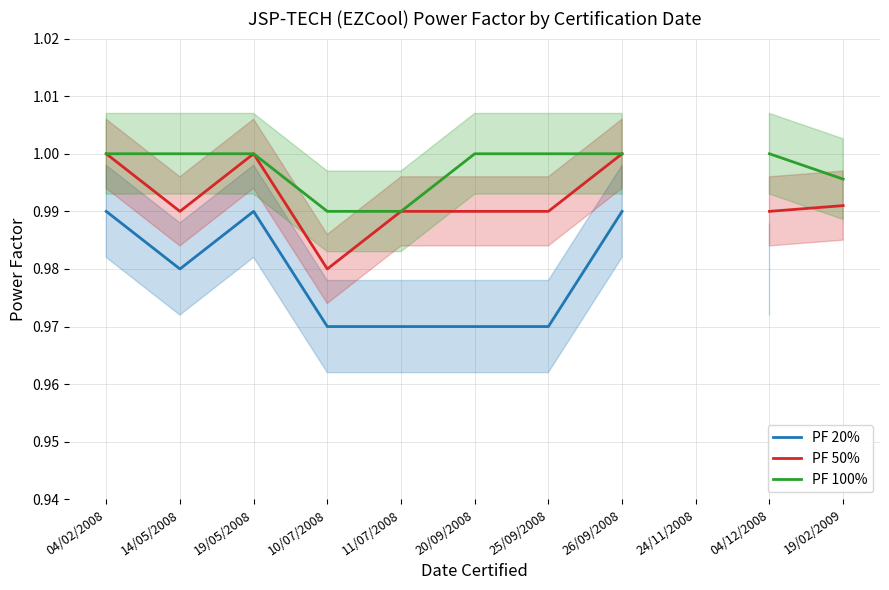

Between 04/12/2008 and 19/02/2009, which is larger?

19/02/2009